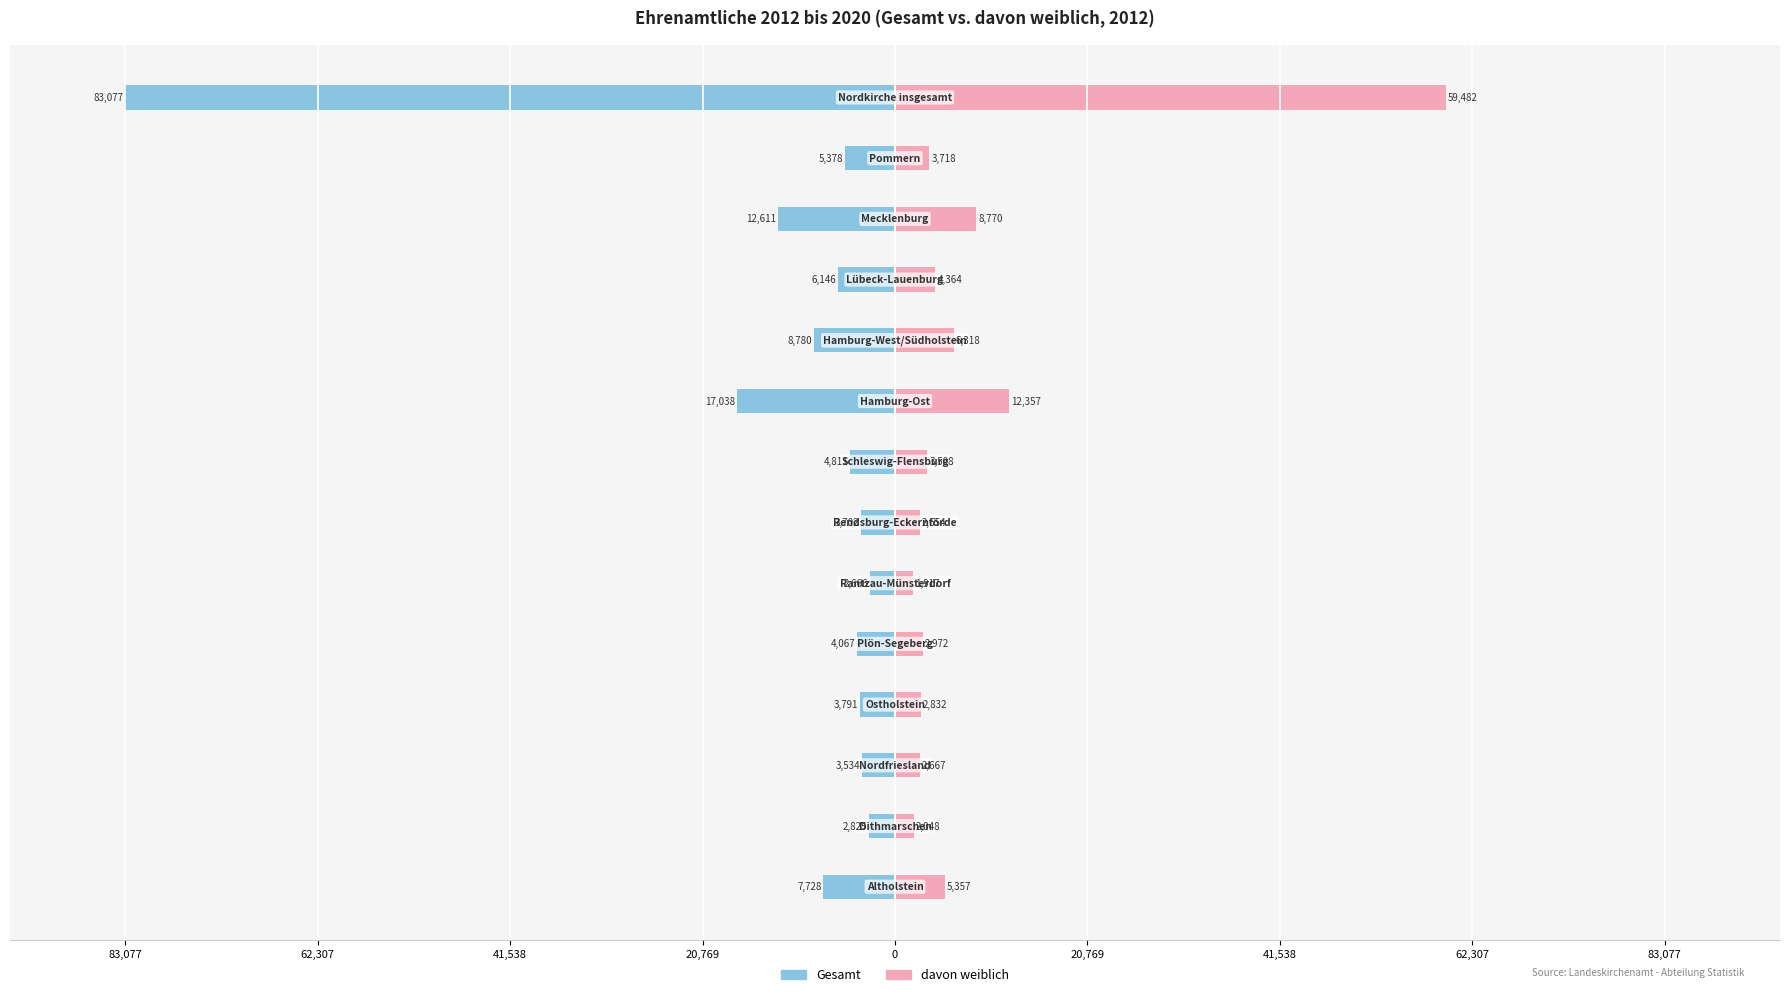

How many values in the davon weiblich series exceed 3718?

6